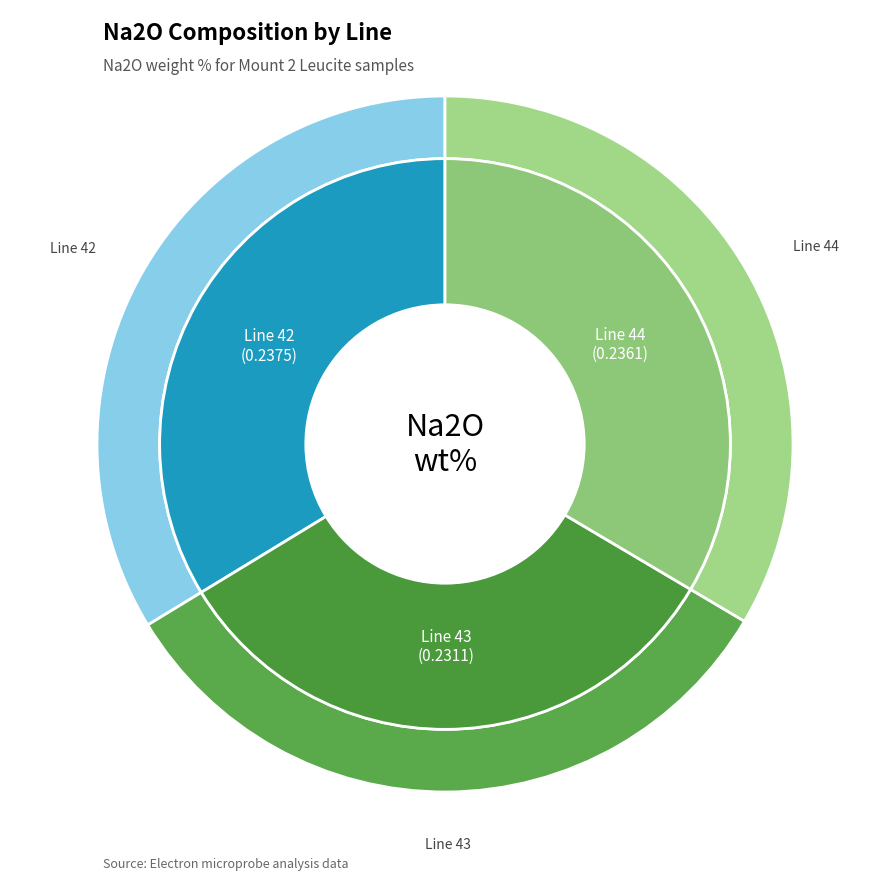

Rank the categories by value from highest to lowest.

Line 42, Line 44, Line 43